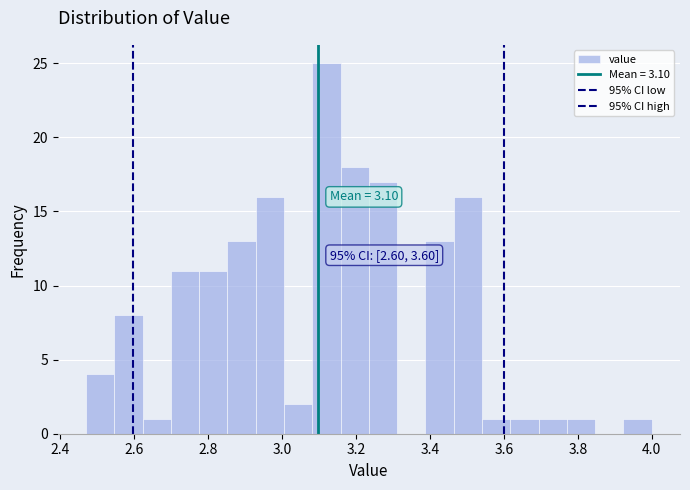

Read against the x-axis, roughly where is the centre of the tallest bar?

3.12